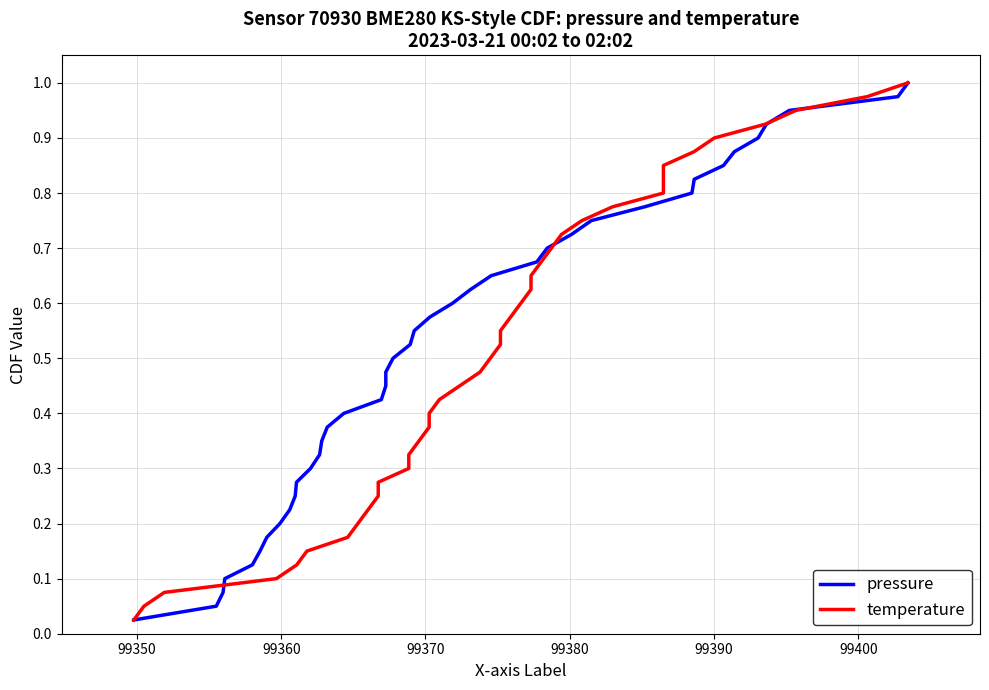

What is the value of the temperature point at the 31st from the left?

0.8